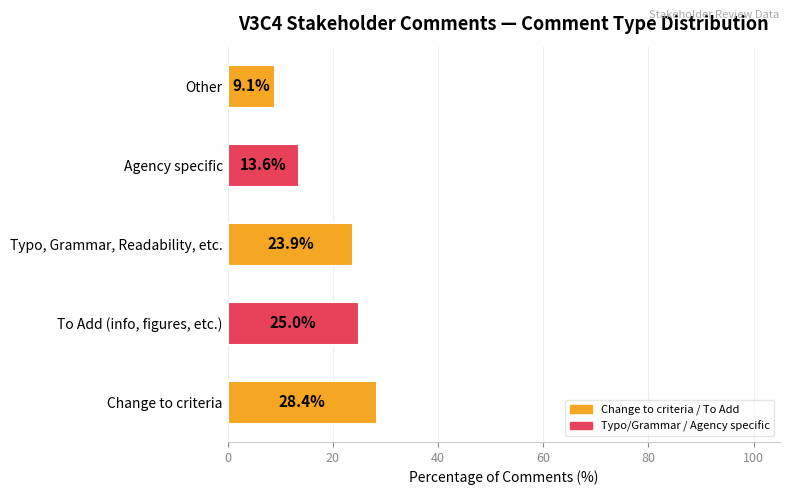

List the labels in order of value, smallest first.

Other, Agency specific, Typo, Grammar, Readability, etc., To Add (info, figures, etc.), Change to criteria